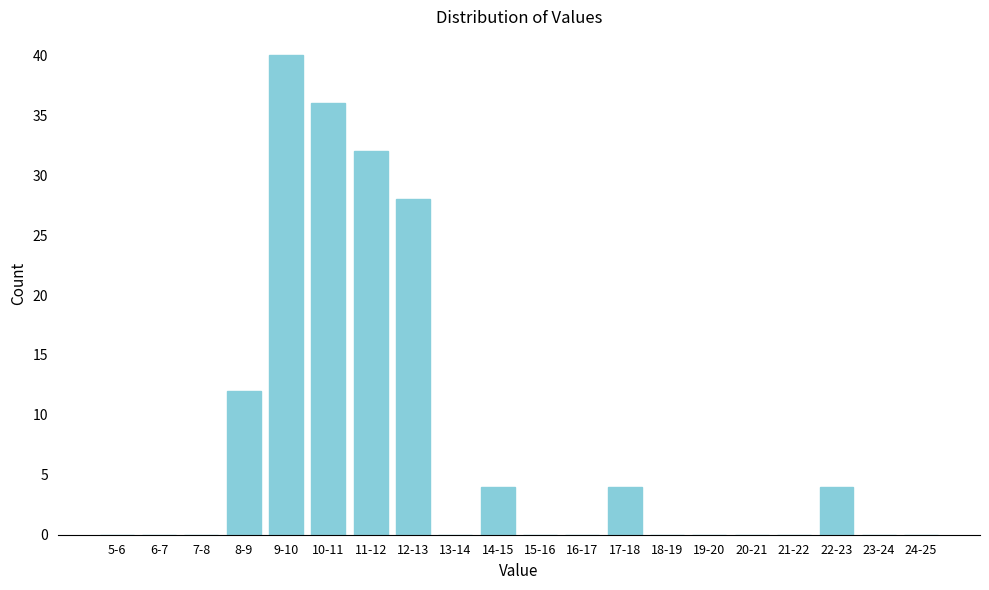

Reading right to left, transcribe all the data shown in this chart.

24-25=0	23-24=0	22-23=4	21-22=0	20-21=0	19-20=0	18-19=0	17-18=4	16-17=0	15-16=0	14-15=4	13-14=0	12-13=28	11-12=32	10-11=36	9-10=40	8-9=12	7-8=0	6-7=0	5-6=0